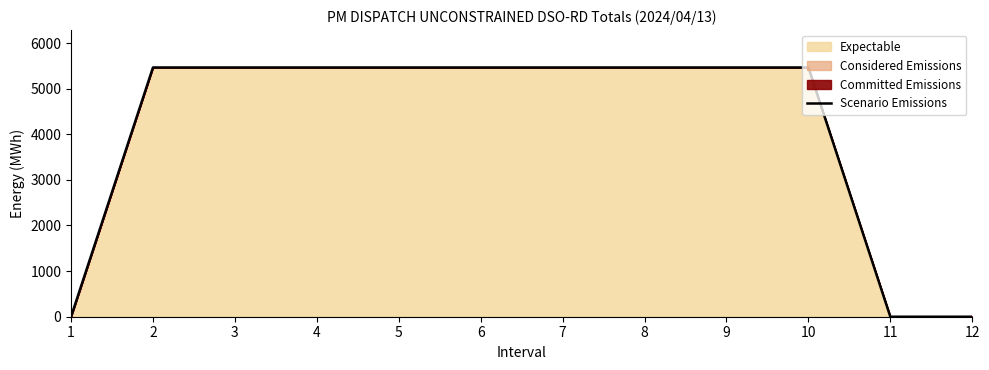

What is the average value?

4098.1